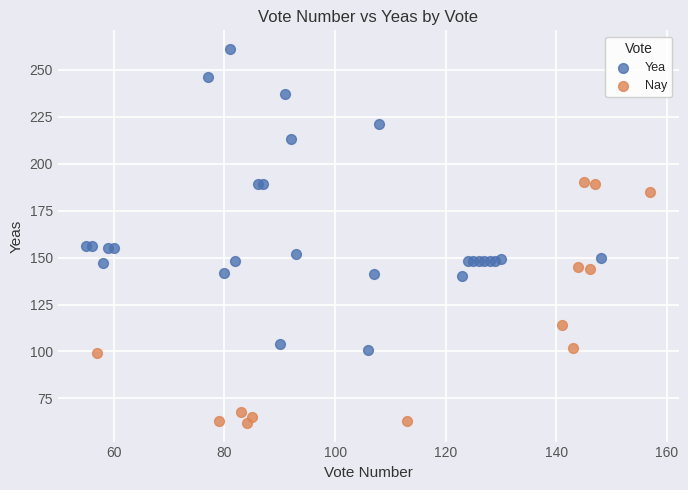

Which series reaches the minimum Y coordinate?

Nay